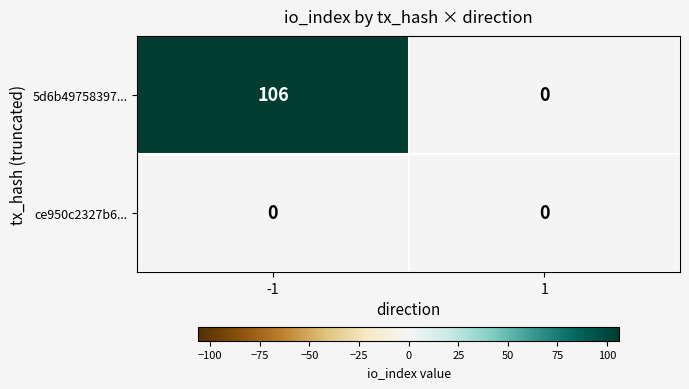

At which category is the sum across all series the highest?

-1